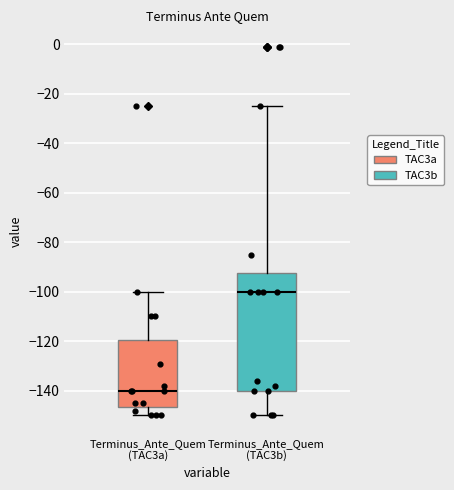

Reading left to right, transcribe this box plot: for each box, give where its median line is, the range the box spans, and where its two whiskers end, as read against the y-axis. The values are not printed on the chart, so give them approximately, as read against the axis.

Terminus_Ante_Quem (TAC3a): median -140, box -146 to -120, whiskers -150 to -100
Terminus_Ante_Quem (TAC3b): median -100, box -140 to -92, whiskers -150 to -24